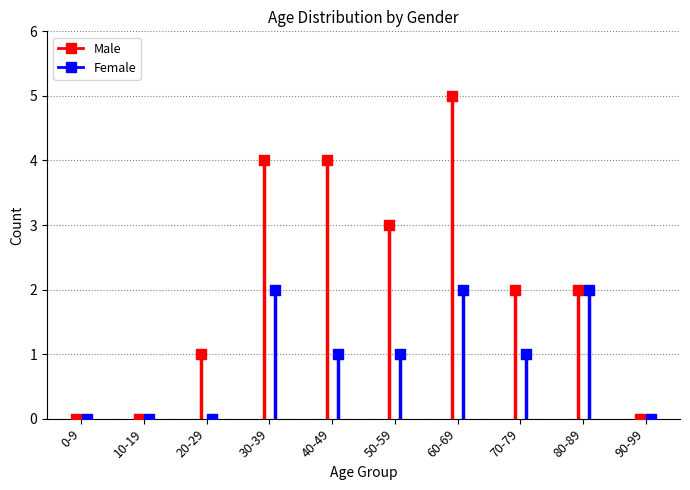

What is the total value across all series at 40-49?

5